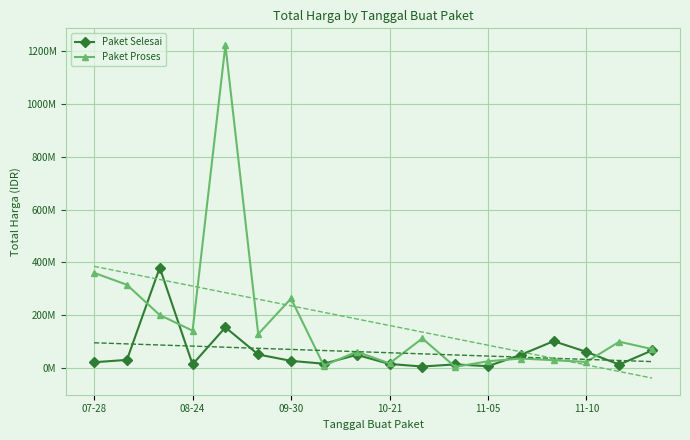

True or false: Paket Proses and Paket Selesai cross at least once.

True